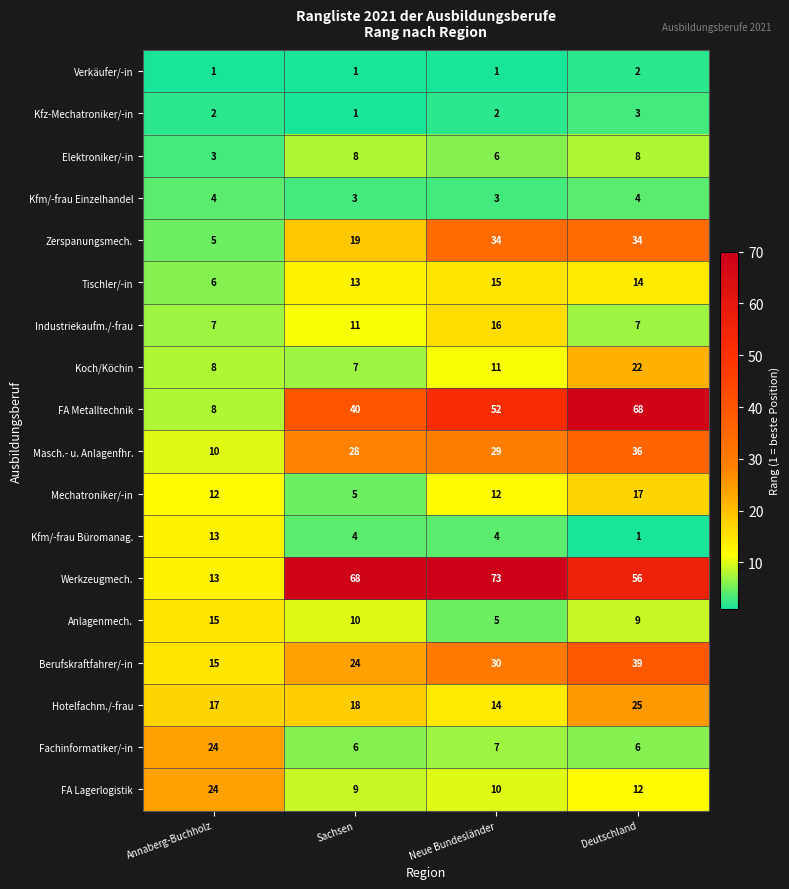

Which category has the highest value across all series?

Neue Bundesländer